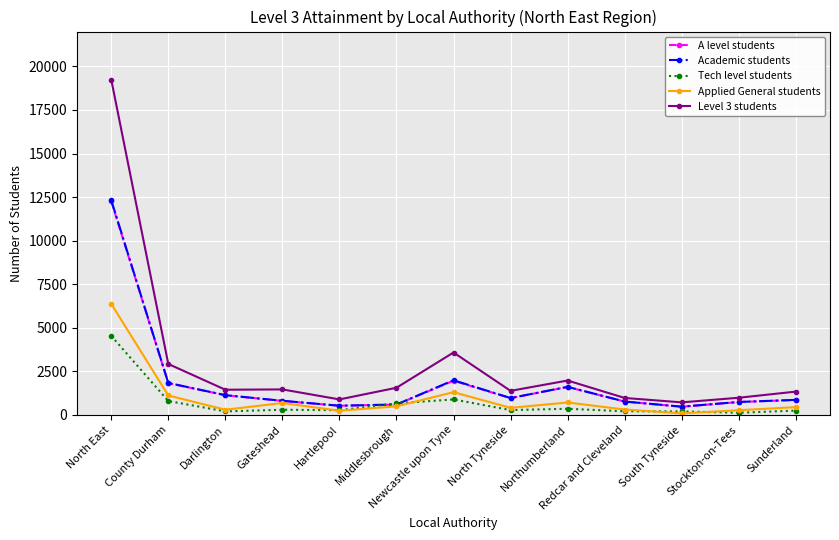

True or false: Level 3 students and Tech level students cross at least once.

False